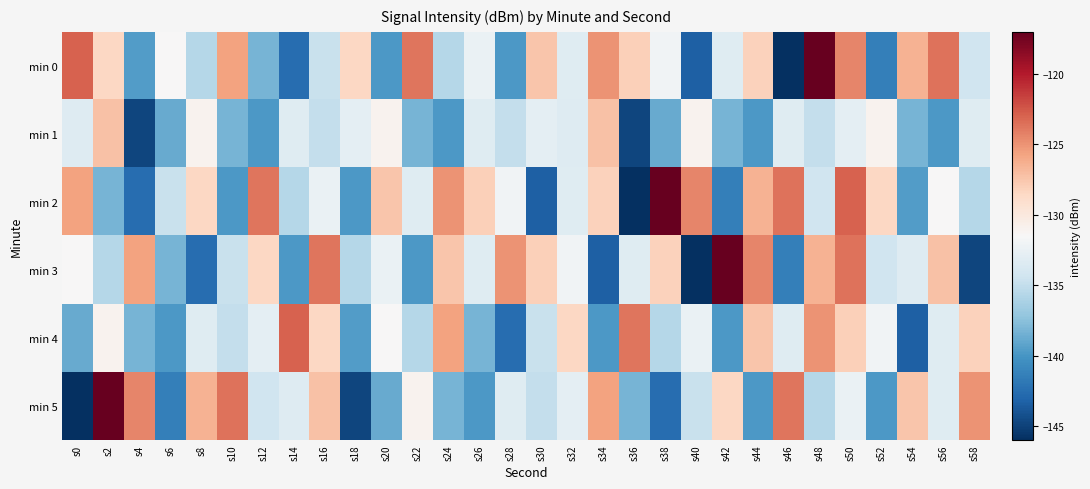

Between s16 and s26, which series saw the biggest shift?

min 5